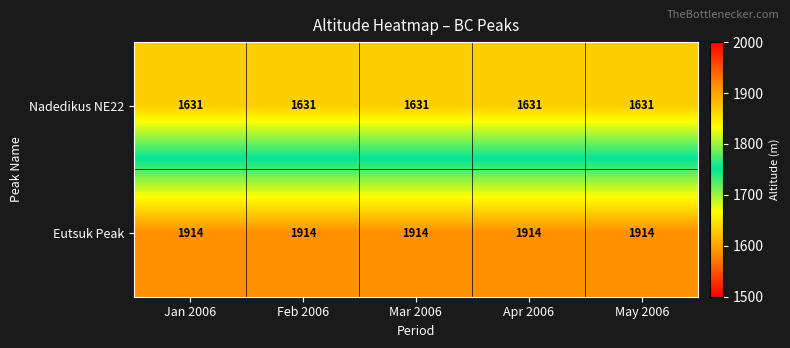

What is the total value across all series at Mar 2006?

3545